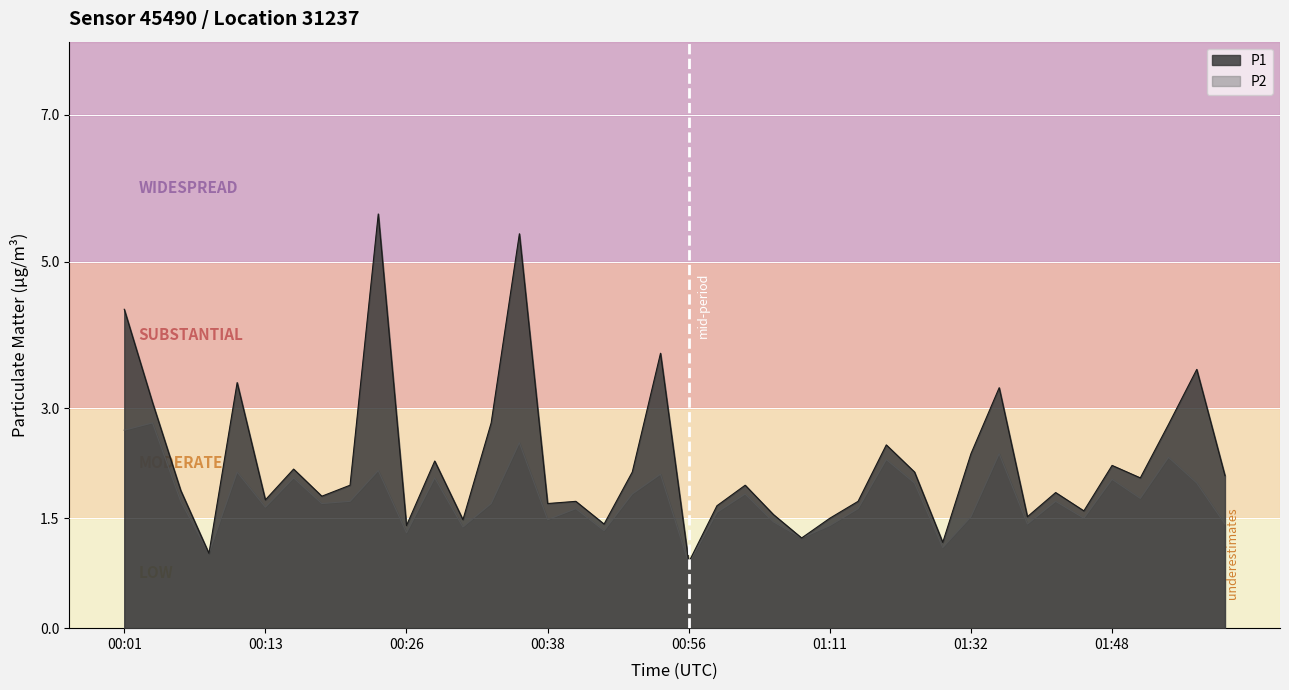

What position from the left is 00:13?

6